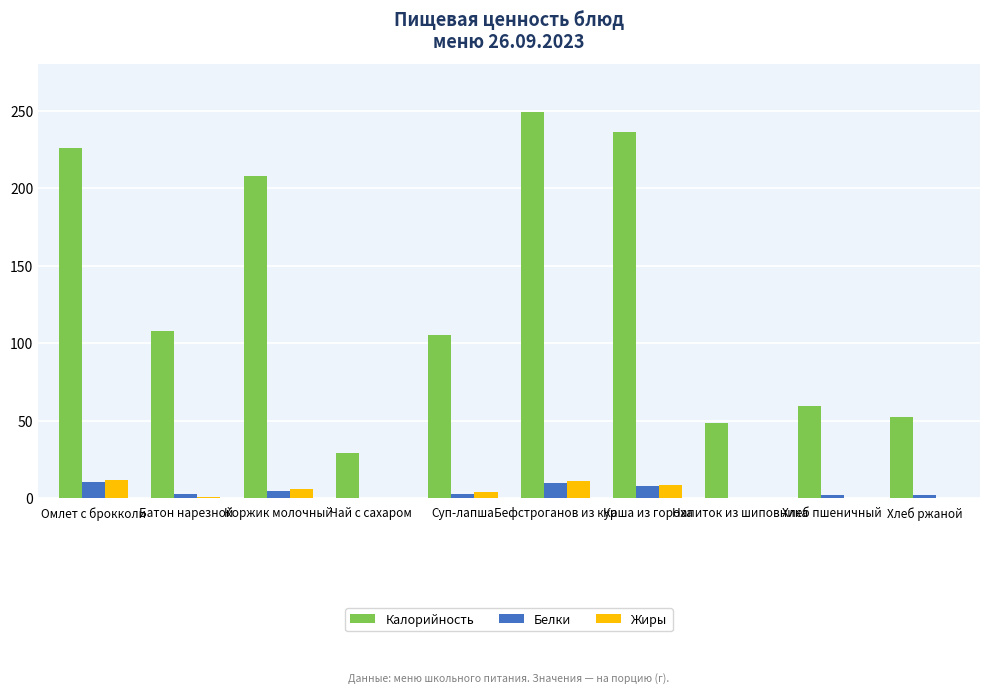

What is the average value of the Жиры series?

4.3